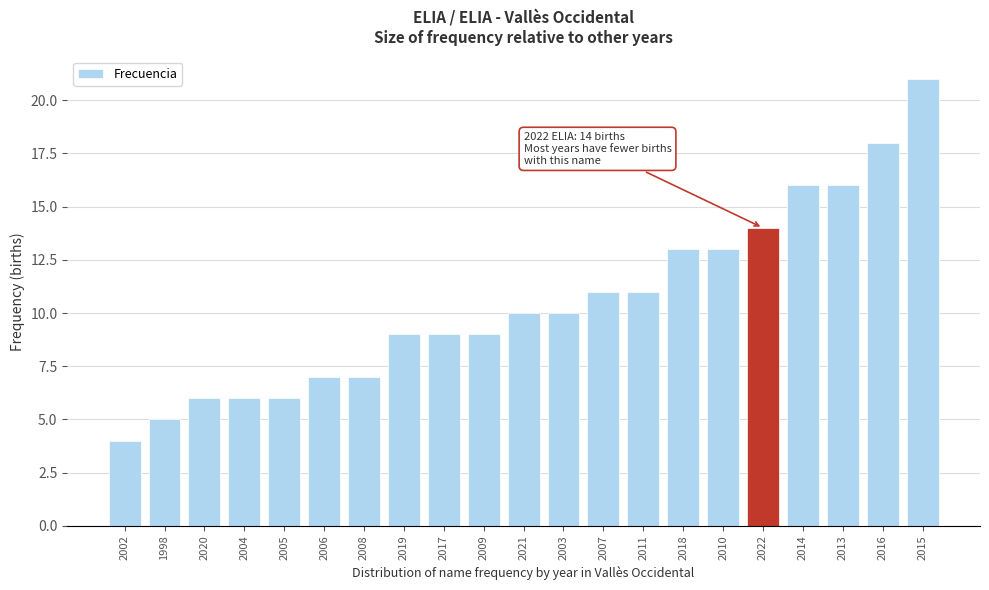

Reading left to right, list all the values displayed in this chart.

2002=4	1998=5	2020=6	2004=6	2005=6	2006=7	2008=7	2019=9	2017=9	2009=9	2021=10	2003=10	2007=11	2011=11	2018=13	2010=13	2022=14	2014=16	2013=16	2016=18	2015=21